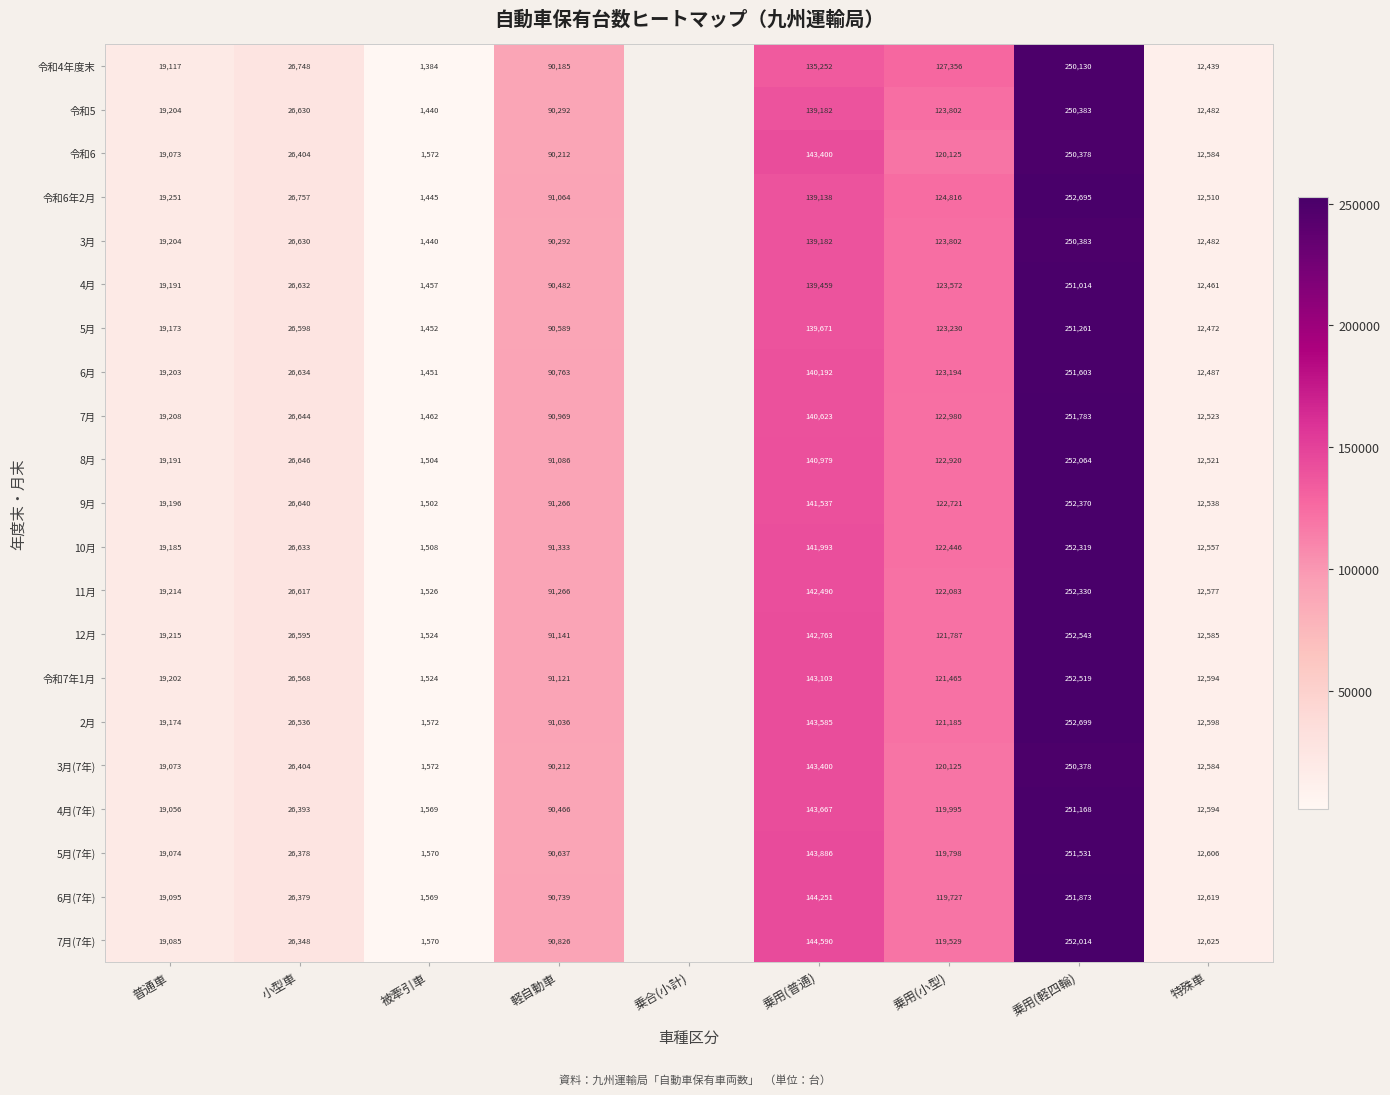

The value of 3月 at 乗用(小型) is 123802. True or false?

True